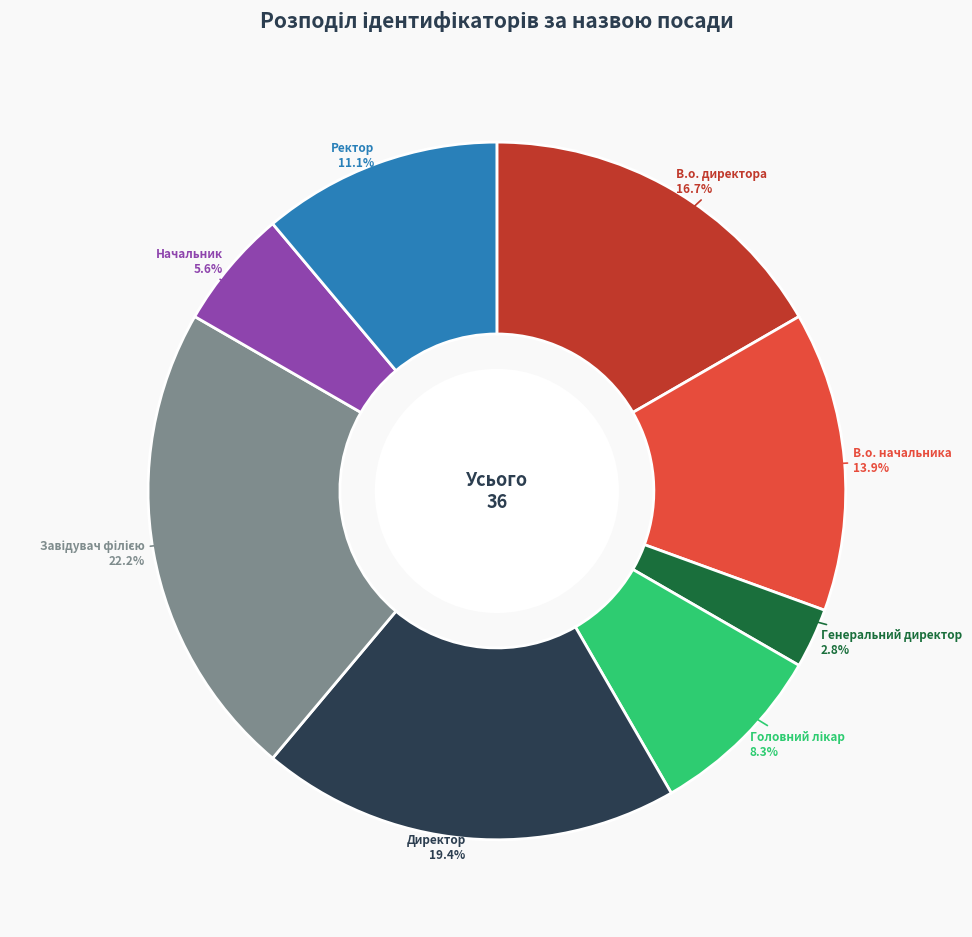

To the nearest percent, what is the difference between the Ректор and Генеральний директор slice percentages?

8%